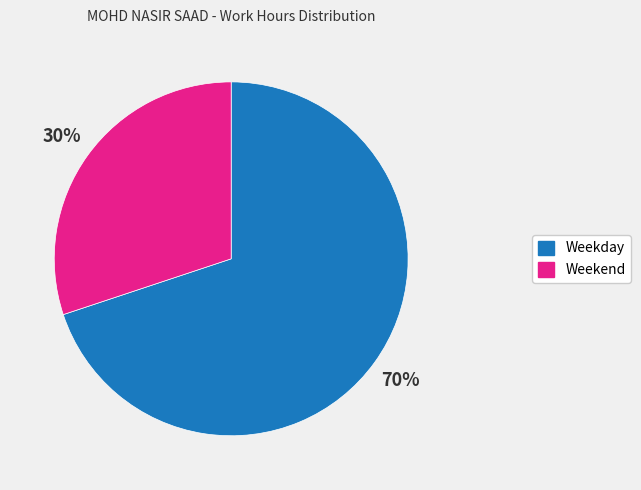

How many slices are in this pie chart?

2